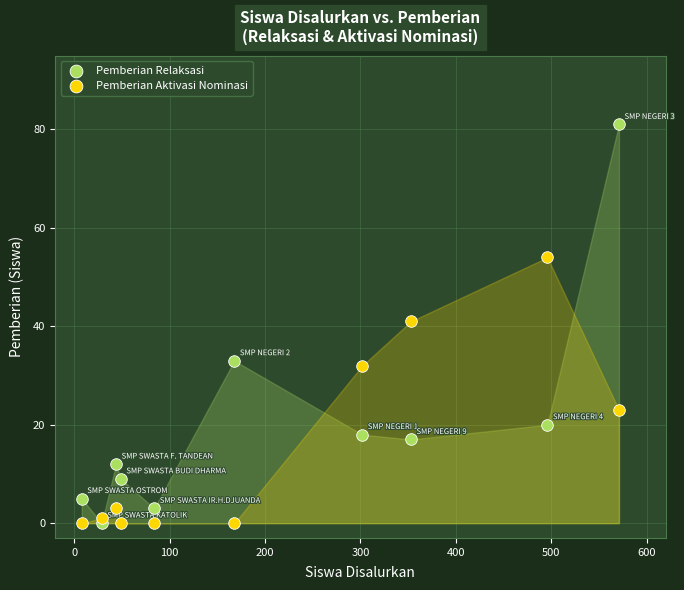

Which series contains the highest Y value?

Pemberian Relaksasi